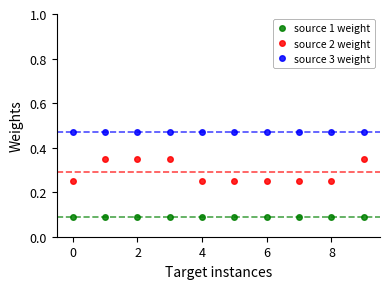

Which series has the largest total across all categories?

source 3 weight